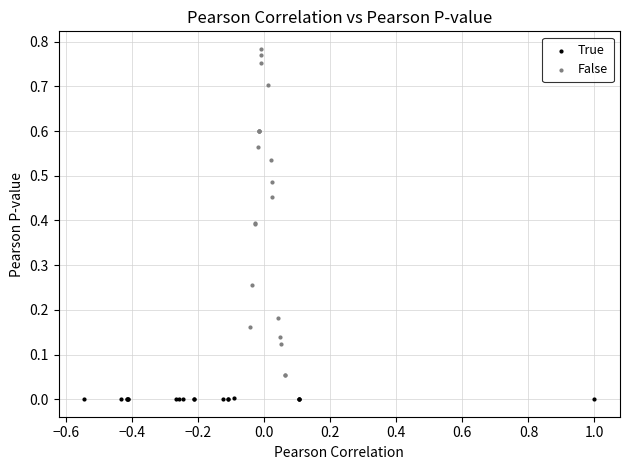

Which series contains the highest Y value?

False